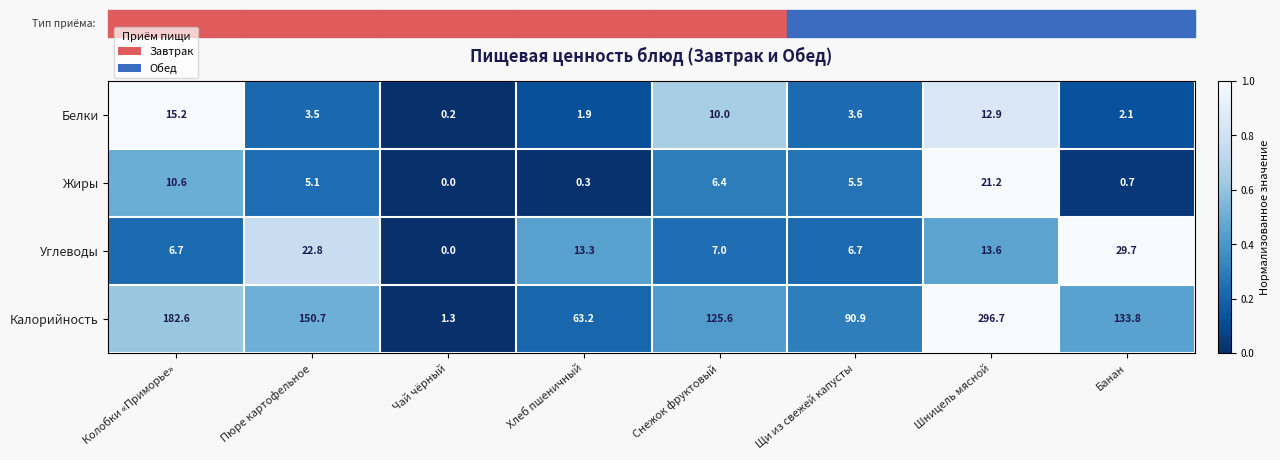

Rank the series by their maximum value, from lowest to highest.

Белки, Жиры, Углеводы, Калорийность